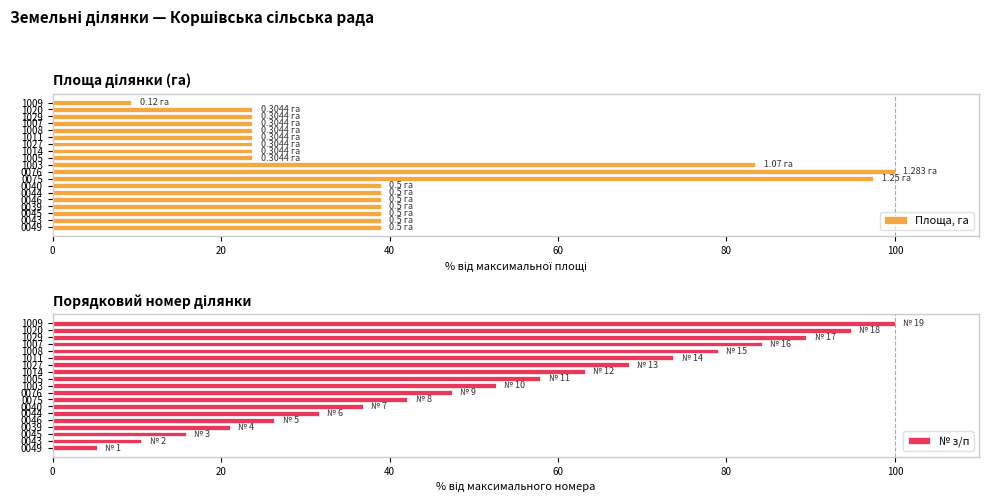

What is the difference between the second highest and second lowest values in the Площа, га series?

73.7